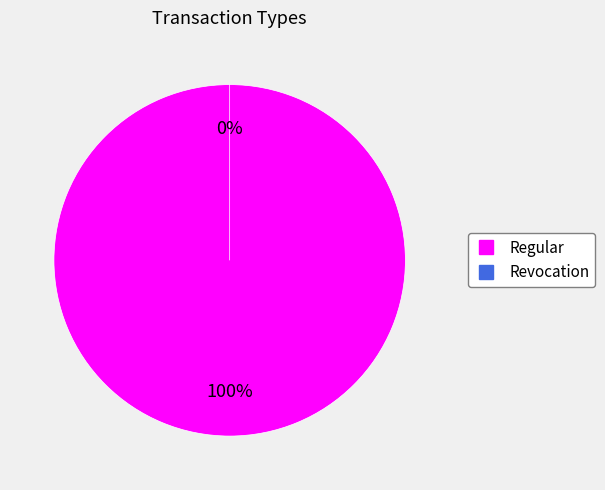

What is the largest slice in the pie chart?

Regular